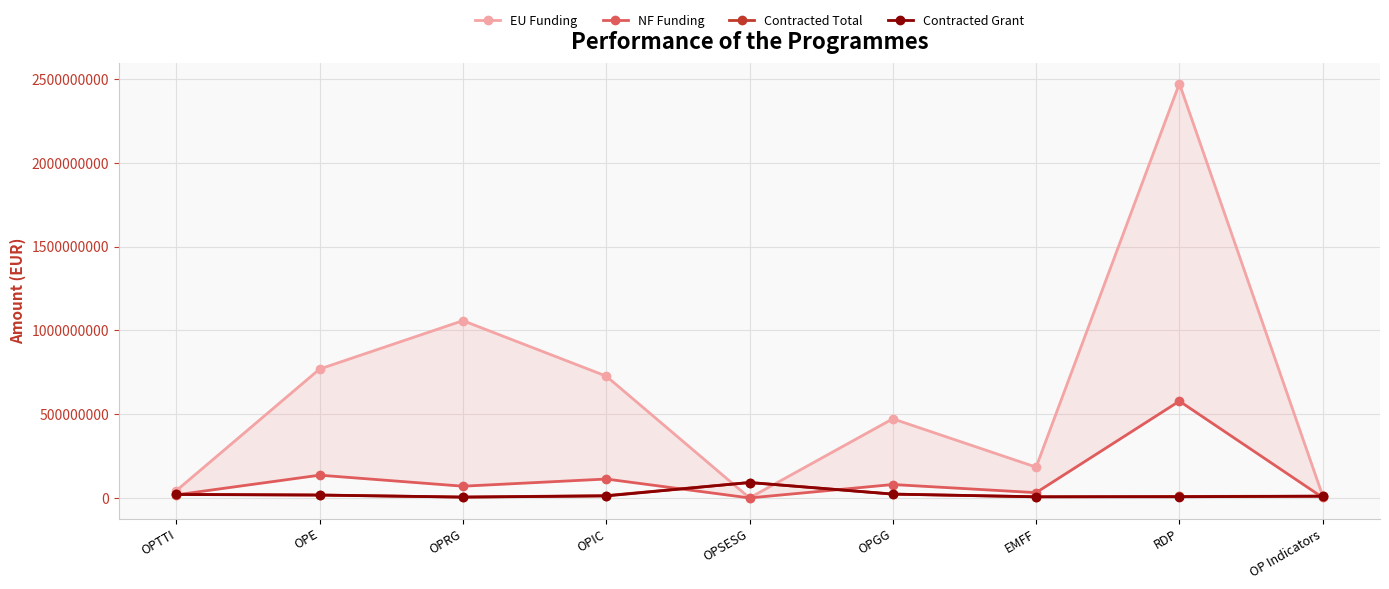

At which category does Contracted Total reach its first local peak?

OPSESG